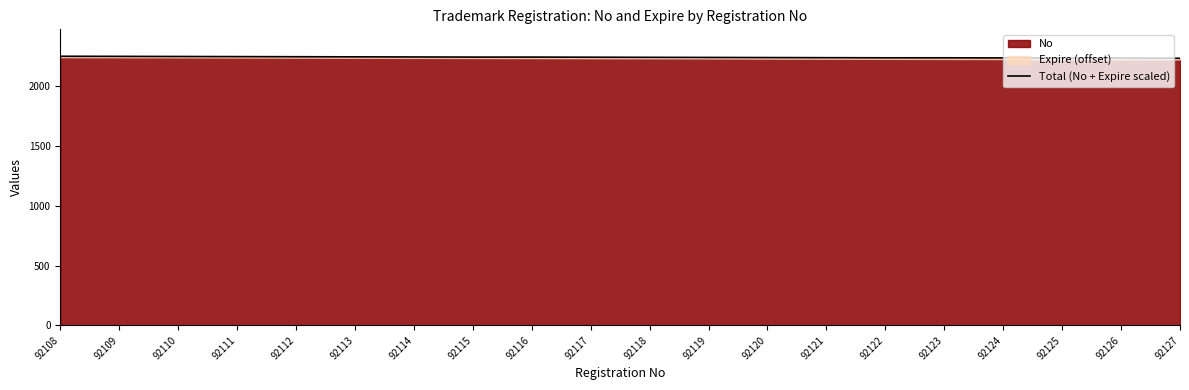

The value at 92127 is 692. True or false?

False